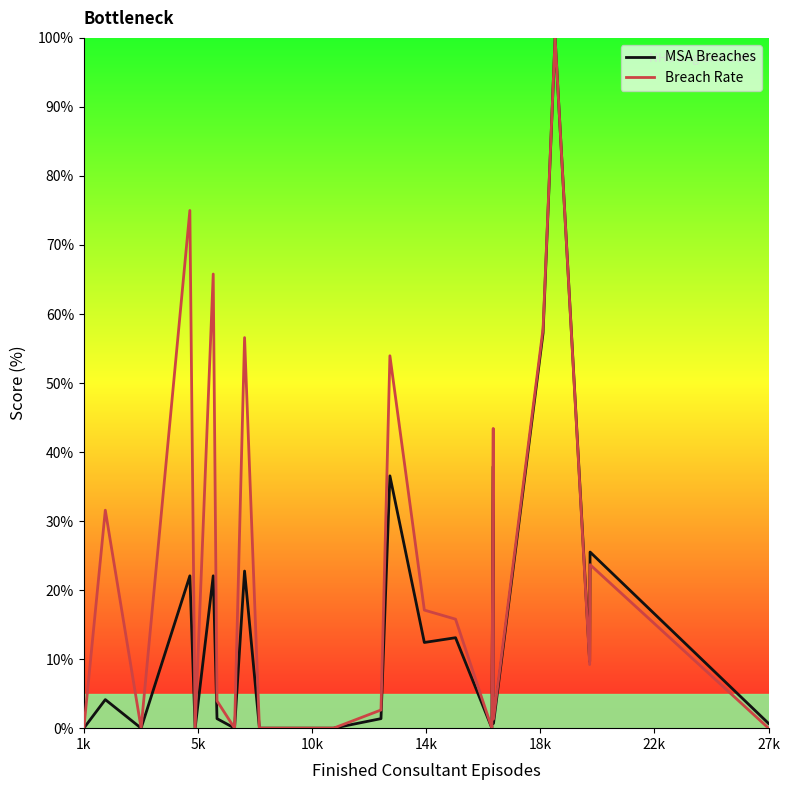

List the series in order of their overall mean, lowest first.

MSA Breaches, Breach Rate